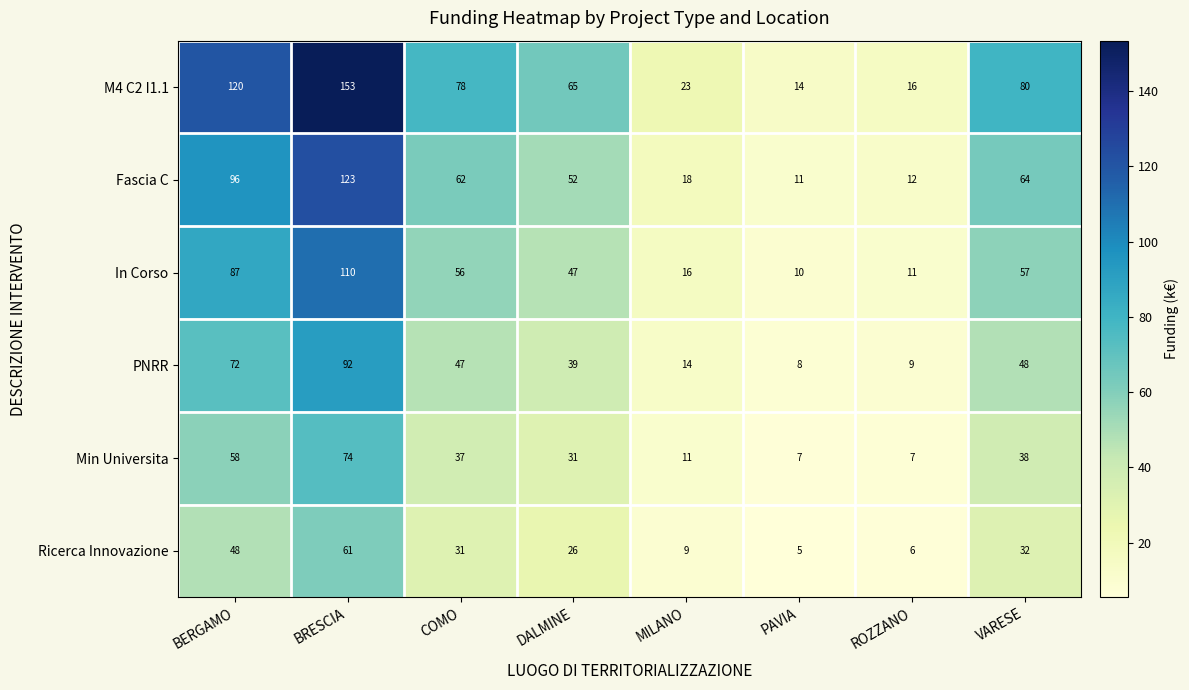

At how many categories does at least one series exceed 47?

5